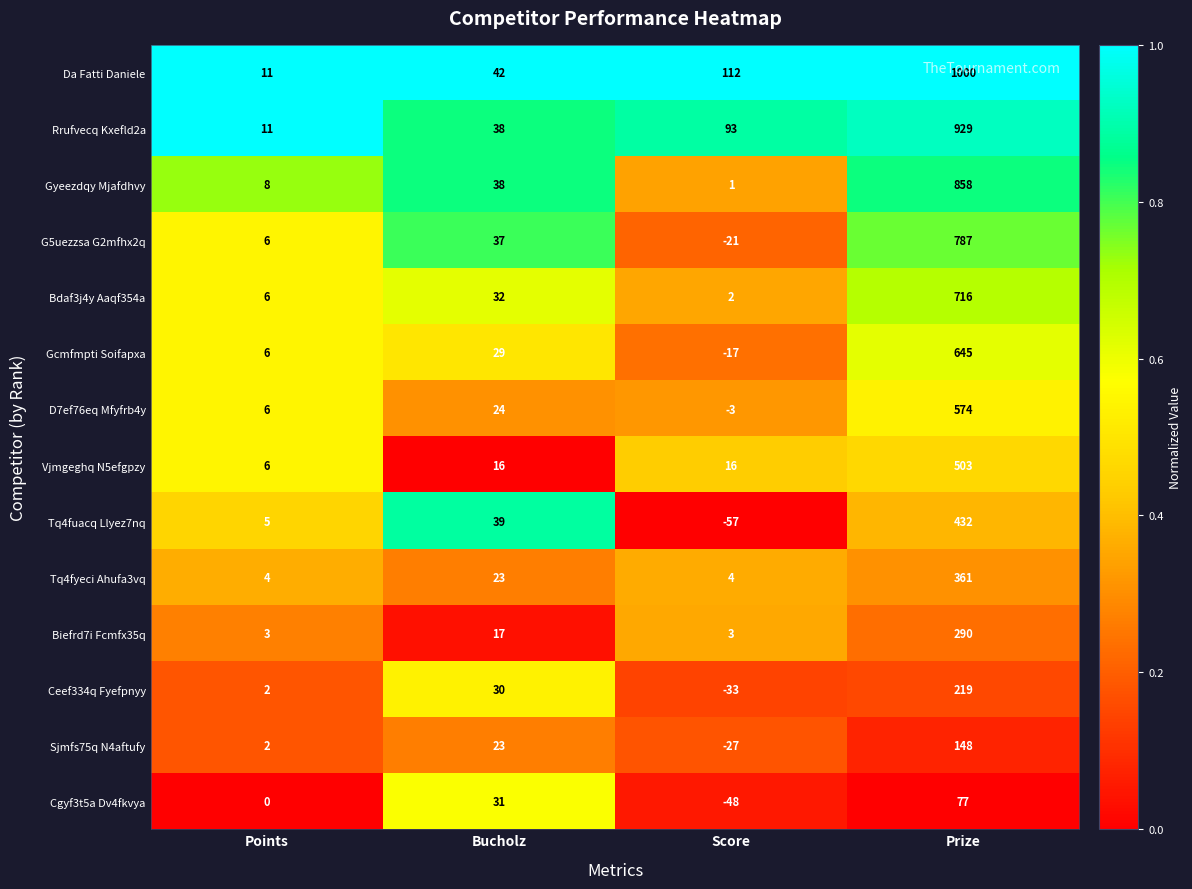

Which series has the largest total across all categories?

Da Fatti Daniele